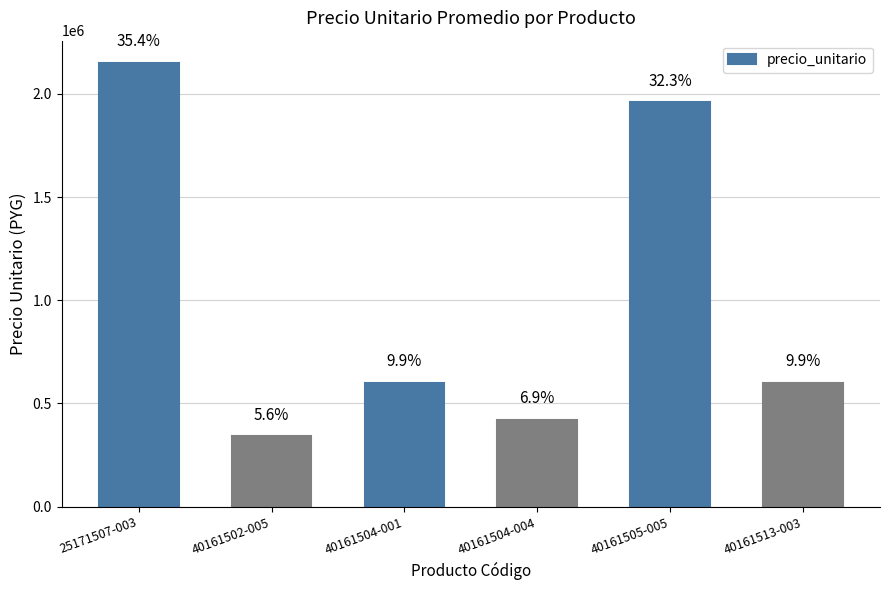

Reading left to right, transcribe all the data shown in this chart.

25171507-003=2150000	40161502-005=340000	40161504-001=600000	40161504-004=420000	40161505-005=1960000	40161513-003=600000